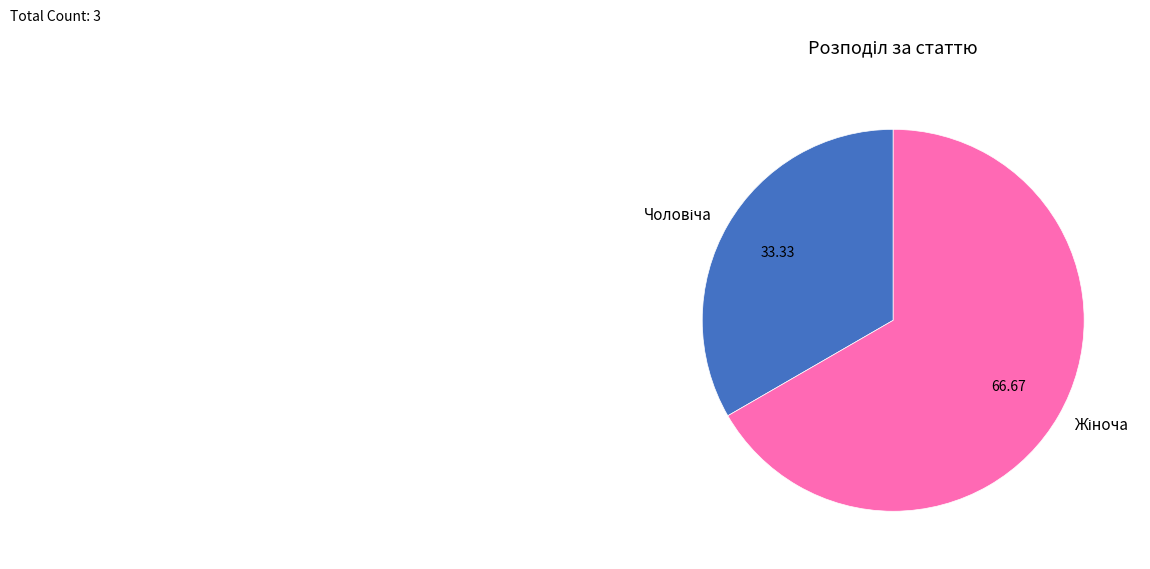

What is the change in value from Чоловіча to Жіноча?

+1